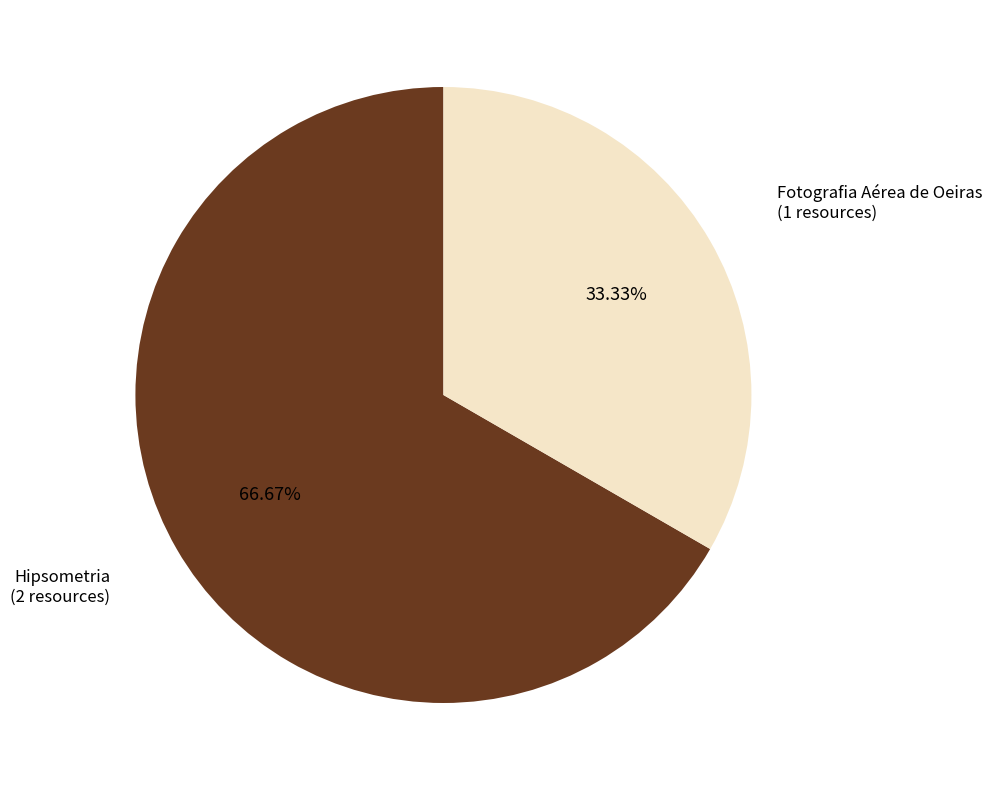

Which category has the biggest portion of the pie?

Hipsometria